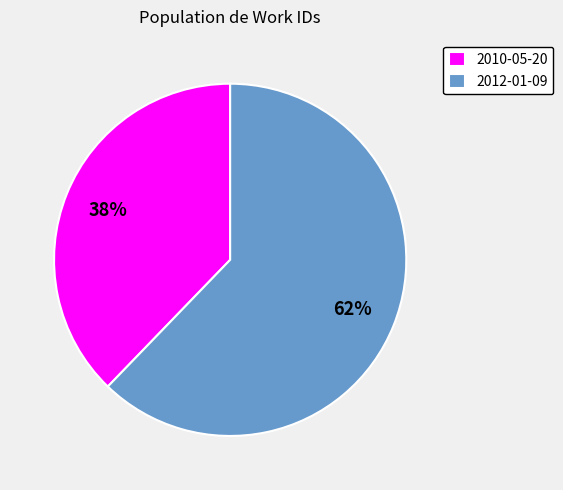

To the nearest percent, what is the average slice percentage?

50%